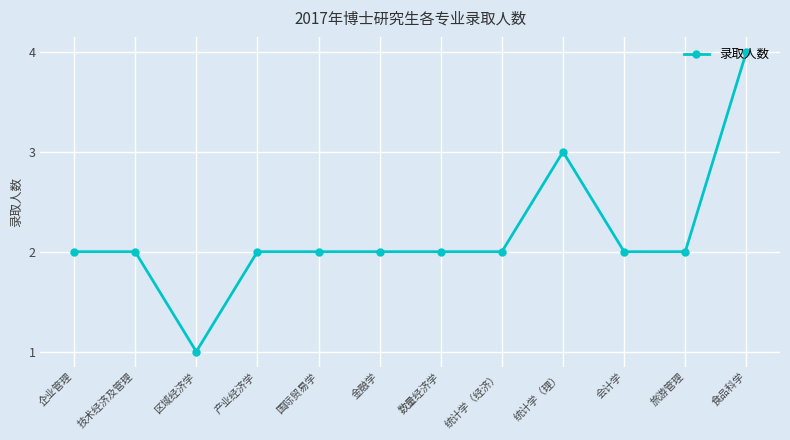

Which label corresponds to the smallest value in the chart?

区域经济学